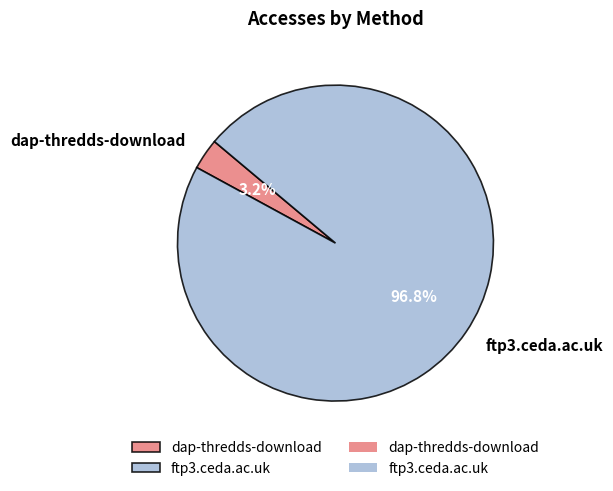

What is the majority slice?

ftp3.ceda.ac.uk